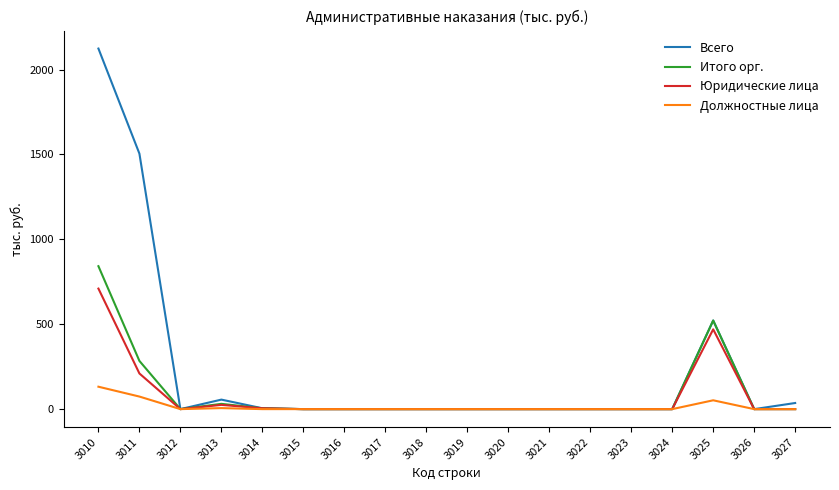

Which category has the highest value in the Юридические лица series?

3010